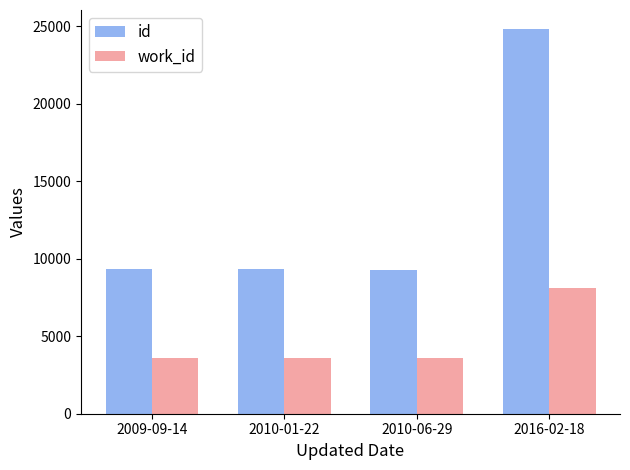

What are all the series names shown in the legend?

id, work_id